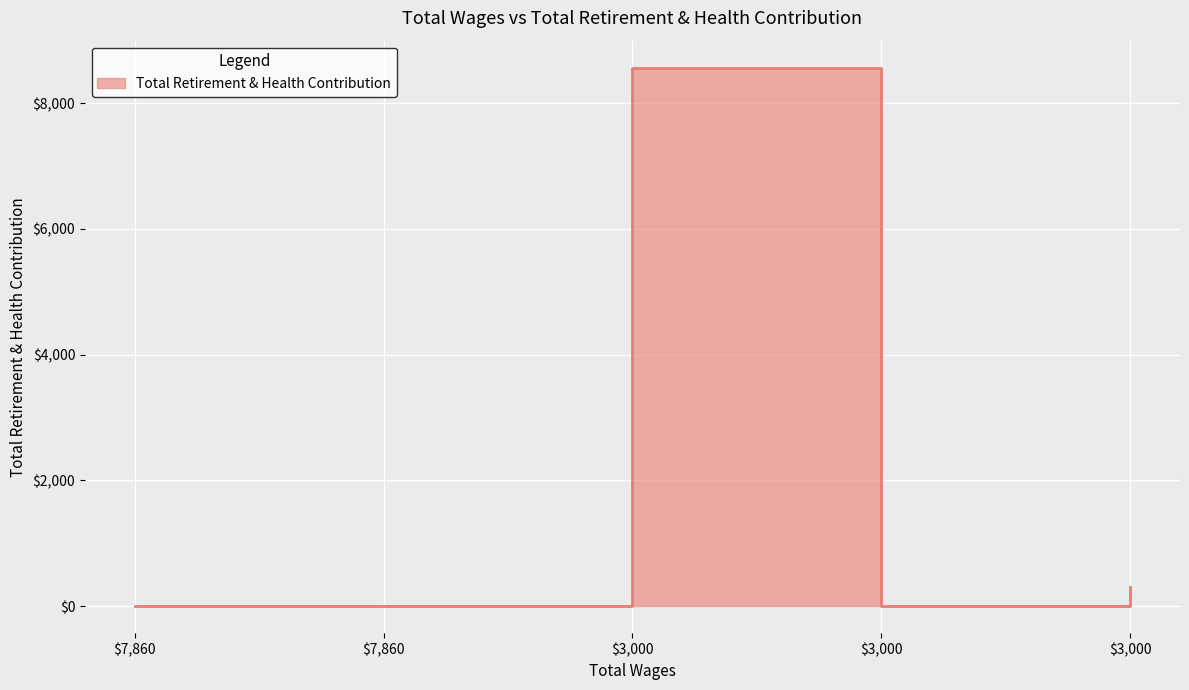

What is the average value?

1776